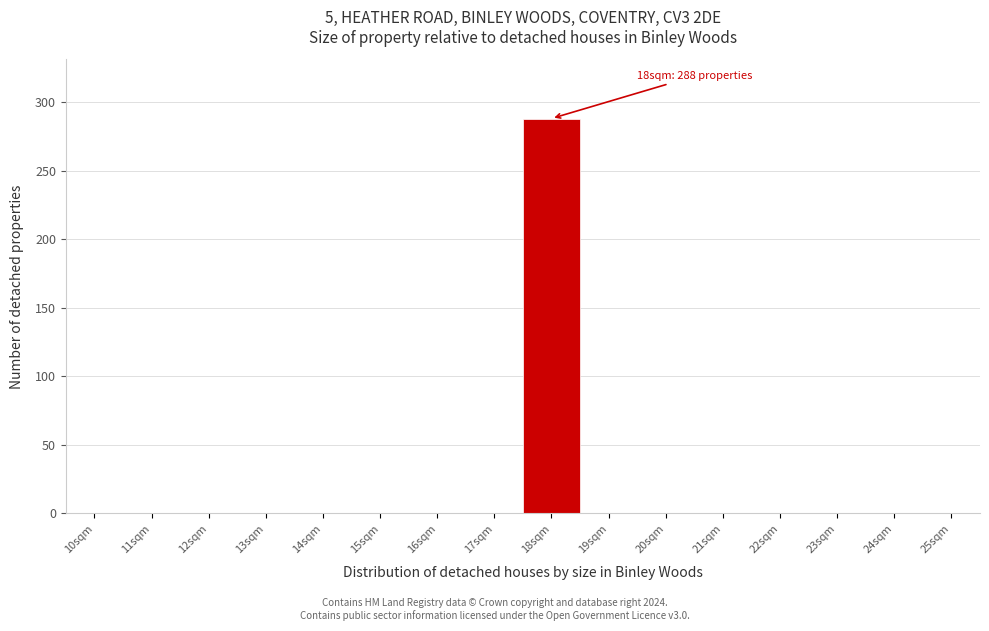

Reading left to right, transcribe all the data shown in this chart.

10sqm=0	11sqm=0	12sqm=0	13sqm=0	14sqm=0	15sqm=0	16sqm=0	17sqm=0	18sqm=288	19sqm=0	20sqm=0	21sqm=0	22sqm=0	23sqm=0	24sqm=0	25sqm=0